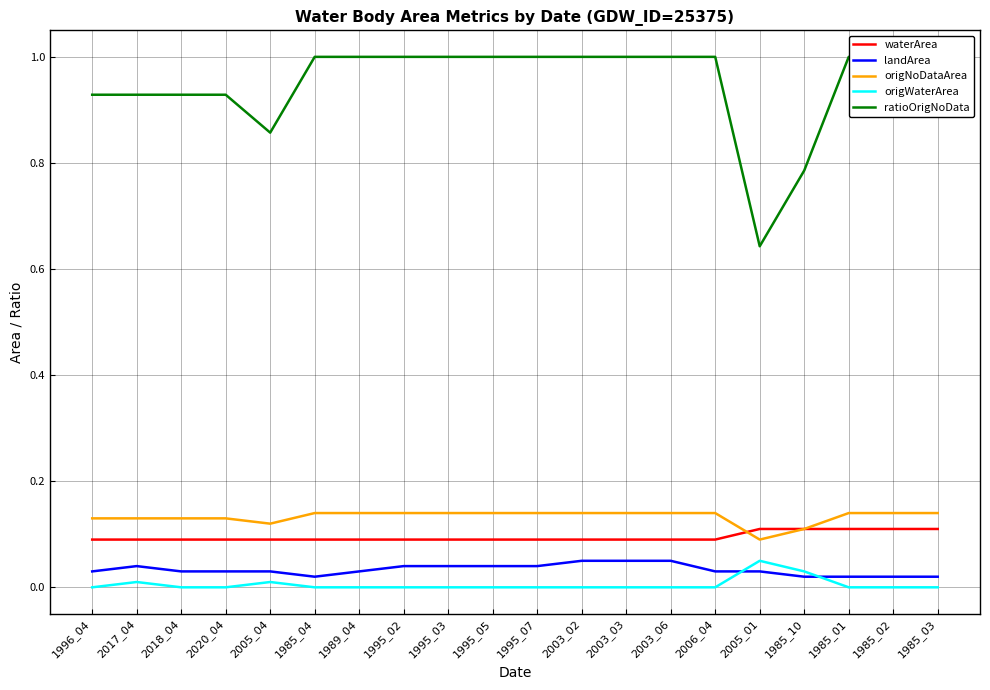

Which series has the largest total across all categories?

ratioOrigNoData